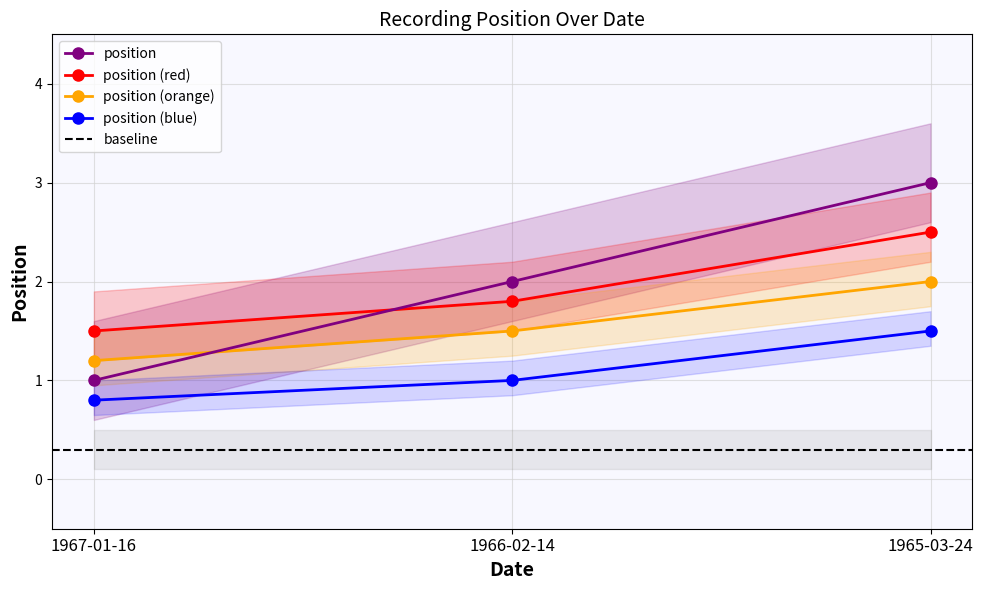

Does the chart display data point markers on the line(s)?

Yes